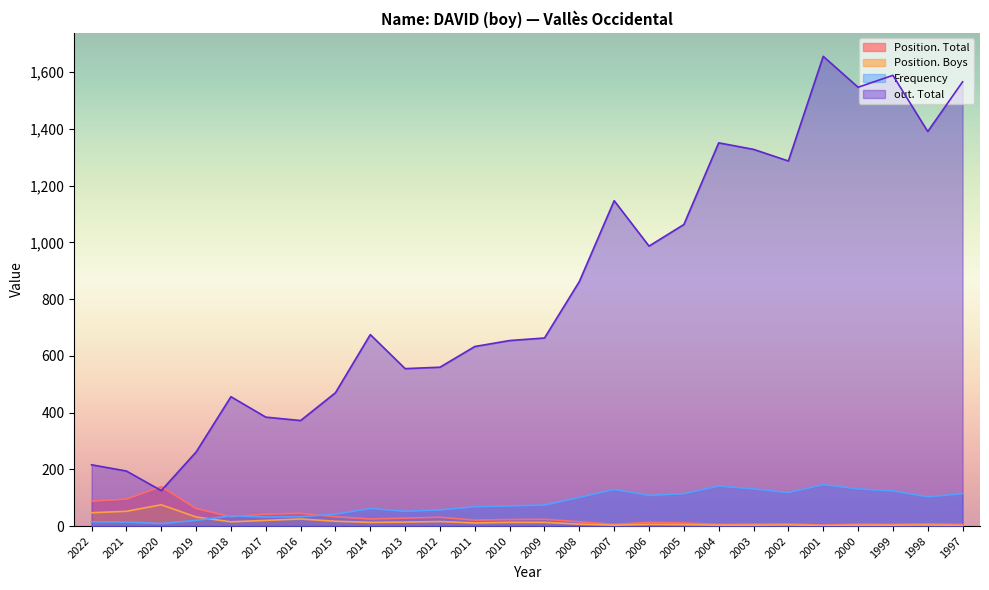

True or false: Position. Boys and Position. Total intersect in this chart.

False